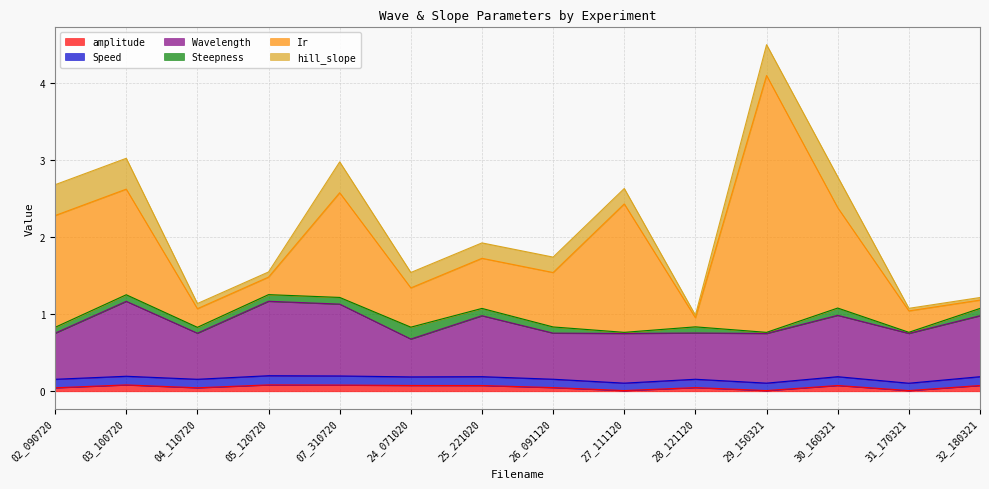

True or false: Steepness and Ir intersect in this chart.

False